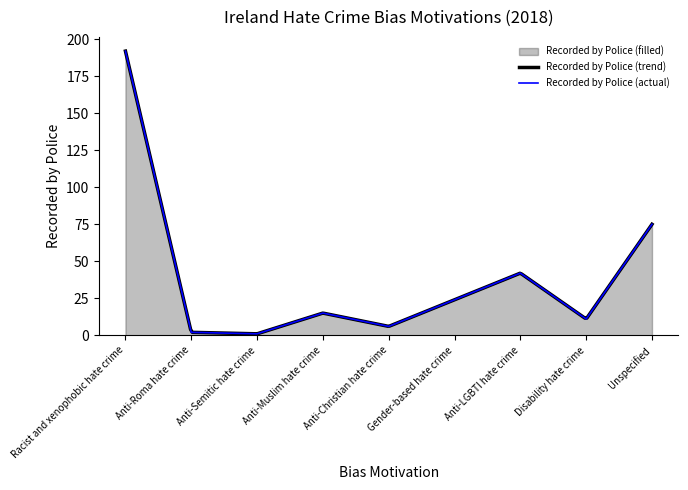

The value at Disability hate crime is 18. True or false?

False